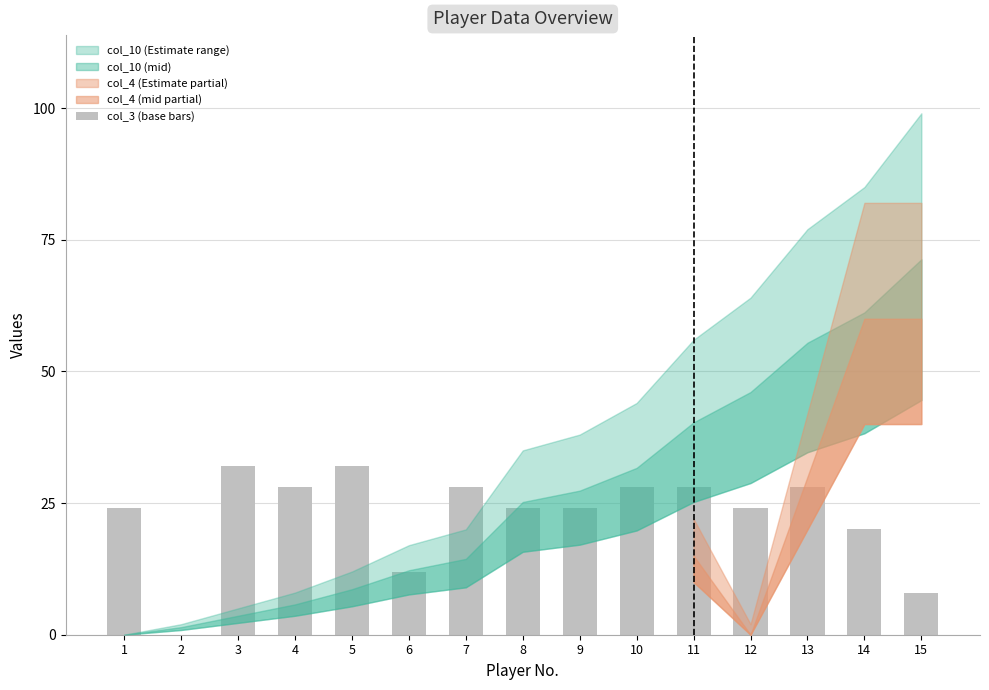

Reading left to right, extract all data points from this chart.

1=24	2=0	3=32	4=28	5=32	6=12	7=28	8=24	9=24	10=28	11=28	12=24	13=28	14=20	15=8